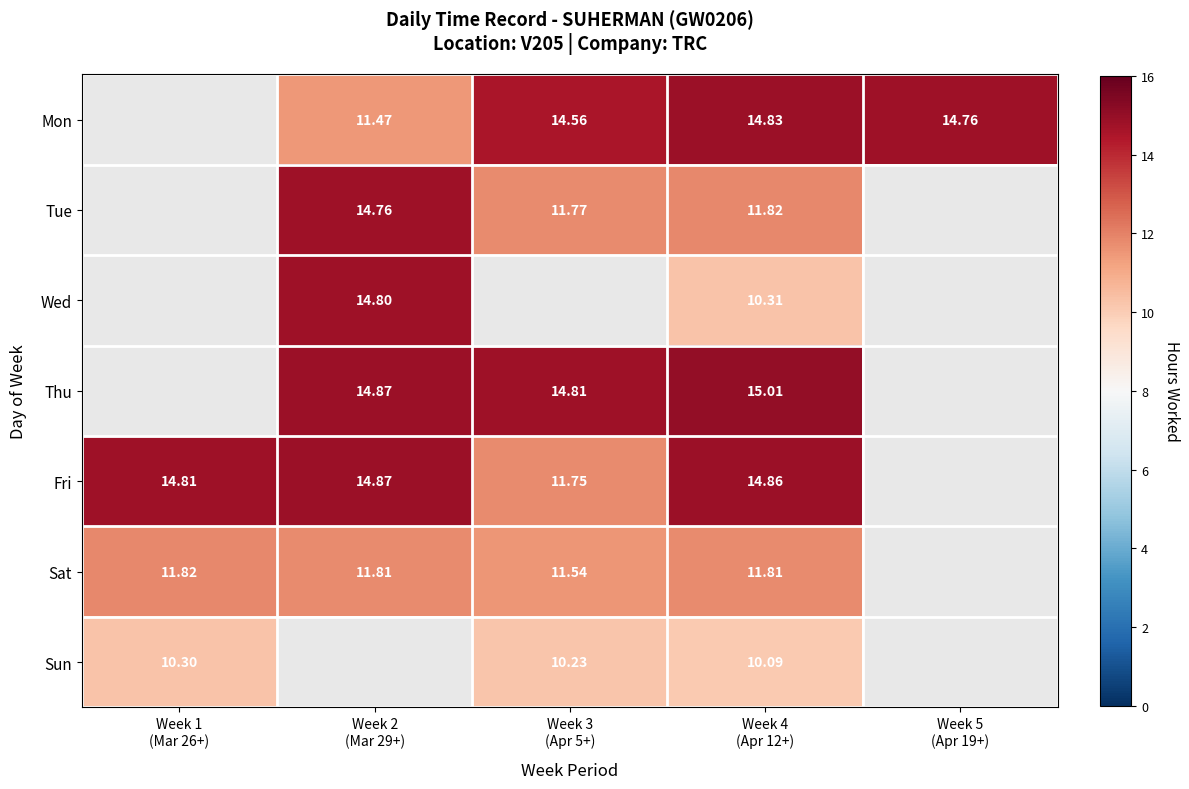

What is the approximate value of Mon at Week 2 (Mar 29+)?

11.5